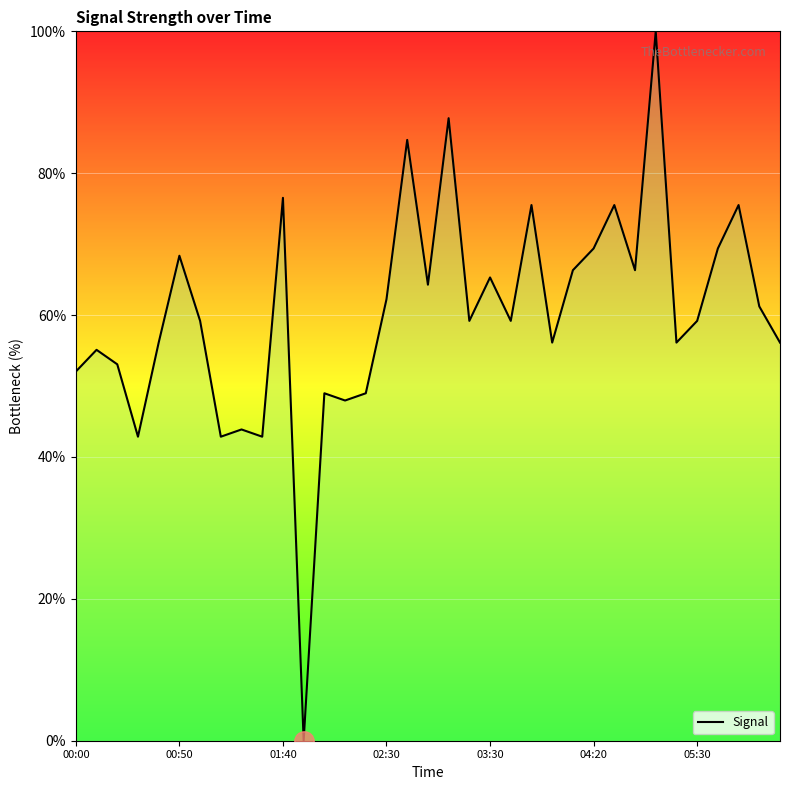

What is the difference between the maximum and minimum values?

100.0